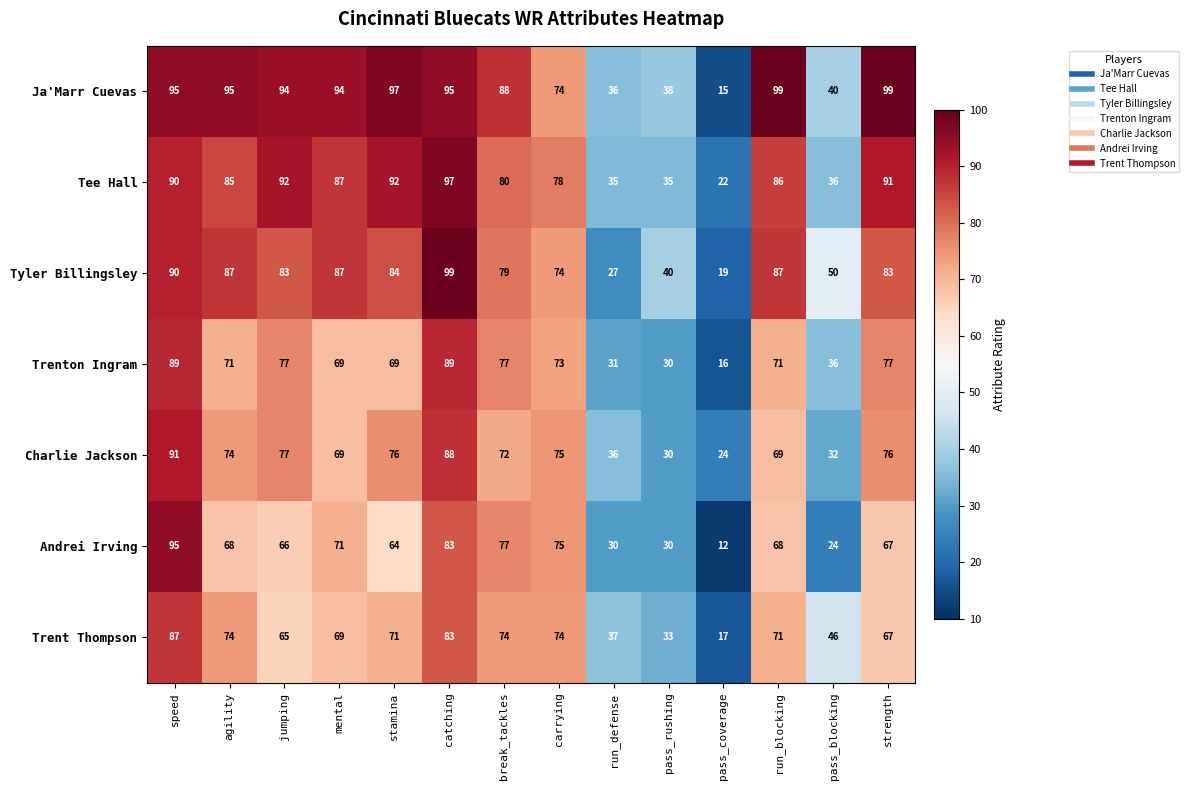

Which series has the widest spread of values?

Ja'Marr Cuevas